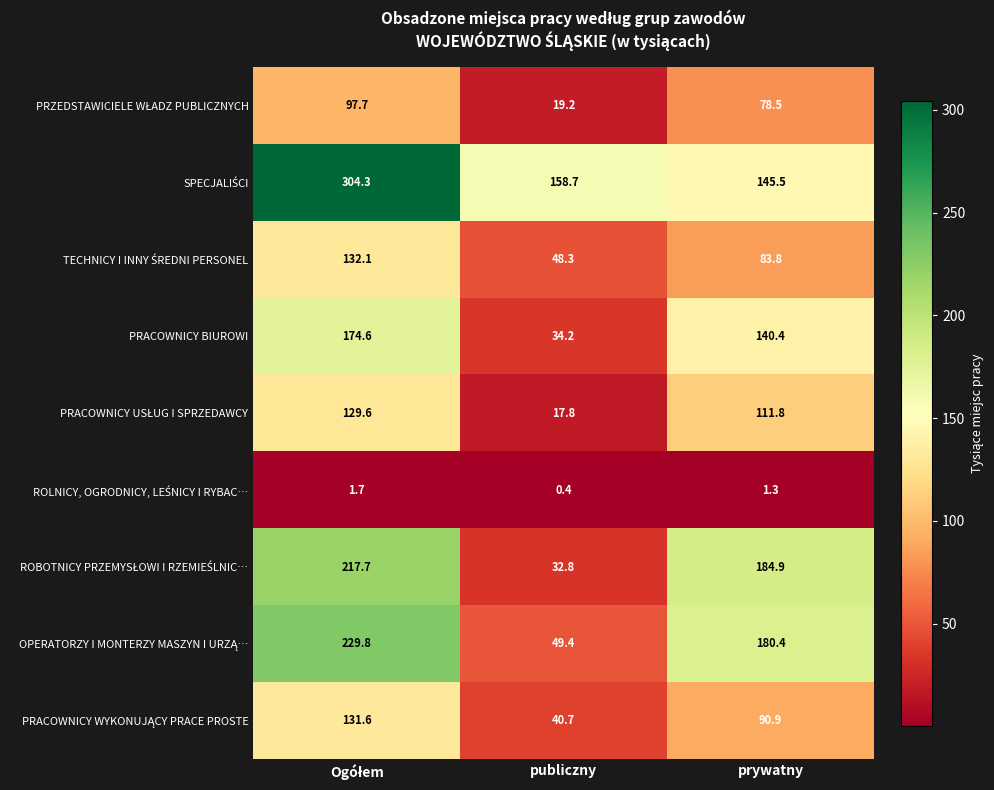

At how many categories does at least one series exceed 37?

3